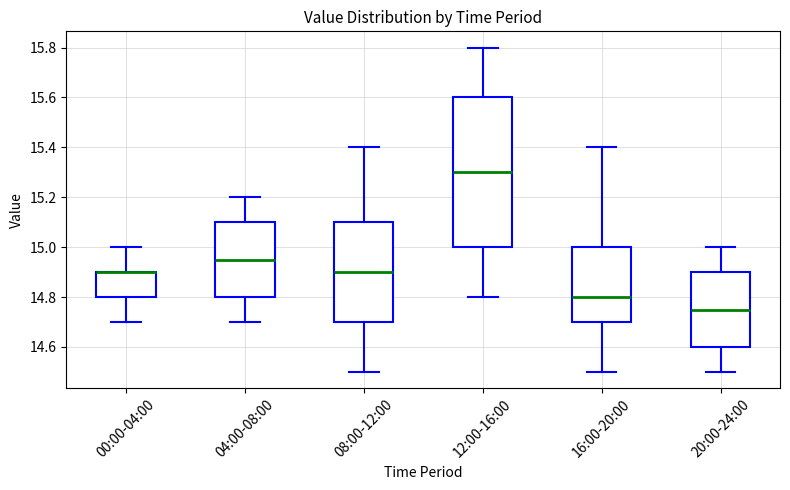

Reading left to right, transcribe this box plot: for each box, give where its median line is, the range the box spans, and where its two whiskers end, as read against the y-axis. The values are not printed on the chart, so give them approximately, as read against the axis.

00:00-04:00: median 14.90 (drawn on the box's upper edge), box 14.80 to 14.90, whiskers 14.70 to 15.00
04:00-08:00: median 14.96, box 14.80 to 15.10, whiskers 14.70 to 15.20
08:00-12:00: median 14.90, box 14.70 to 15.10, whiskers 14.50 to 15.40
12:00-16:00: median 15.30, box 15.00 to 15.60, whiskers 14.80 to 15.80
16:00-20:00: median 14.80, box 14.70 to 15.00, whiskers 14.50 to 15.40
20:00-24:00: median 14.76, box 14.60 to 14.90, whiskers 14.50 to 15.00